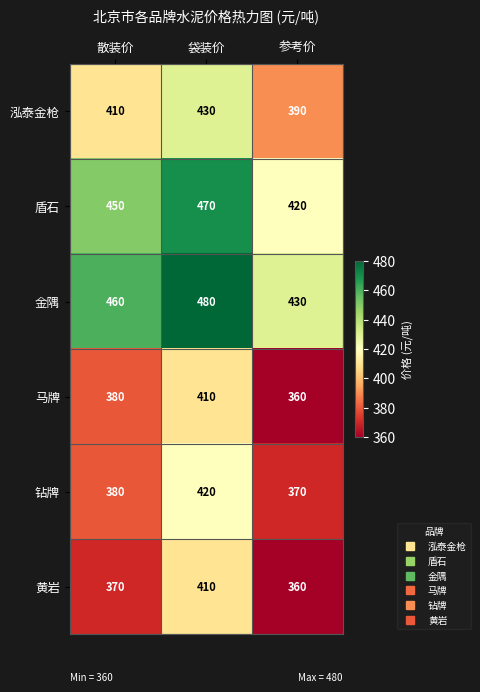

What is the difference between the highest and lowest values at 袋装价?

70